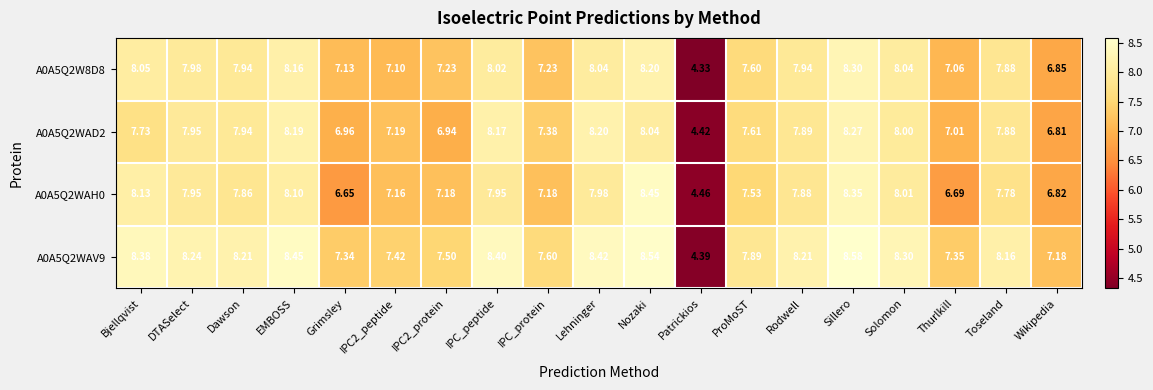

Between Lehninger and Wikipedia, which series saw the biggest shift?

A0A5Q2WAD2